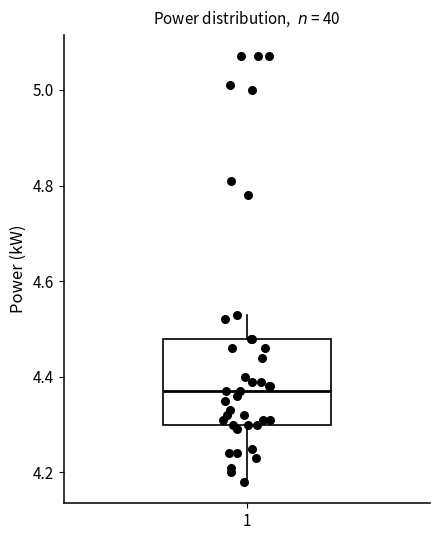

Where does the upper whisker of the box at x = 1 end on the y-axis? The values are not printed on the chart, so give them approximately, as read against the axis.

4.54